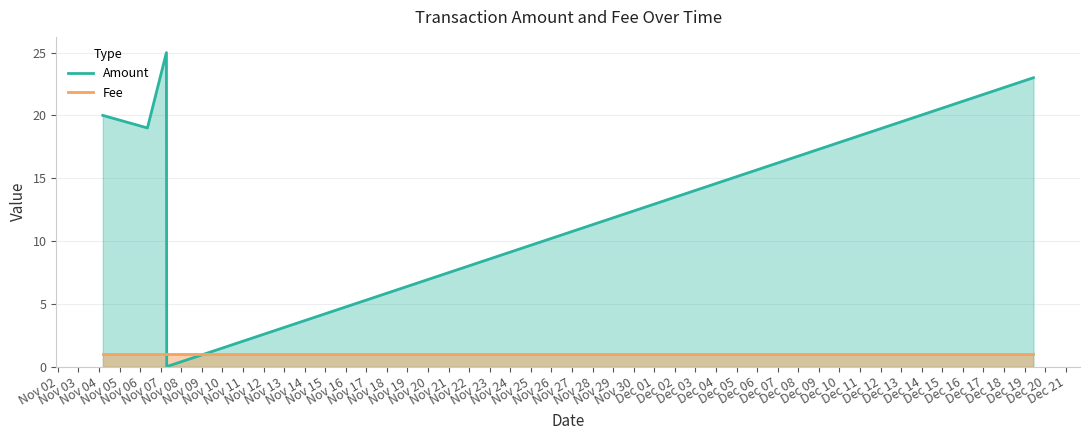

What is the maximum value for Amount?

25